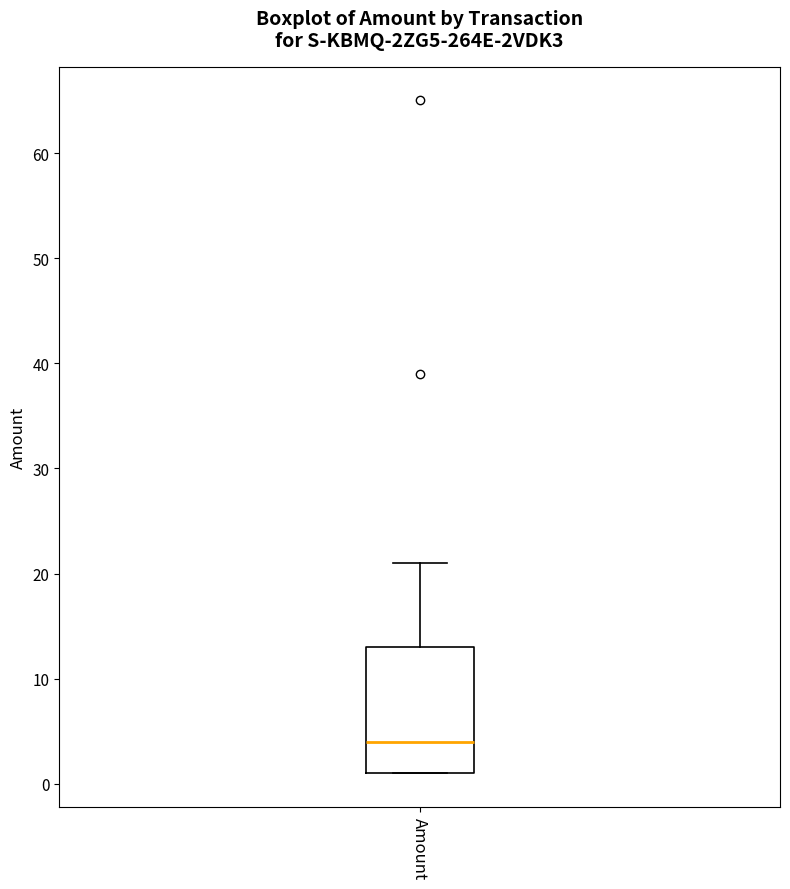

Read this box plot against the y-axis: the position of the median line, the range covered by the box, and the ends of both whiskers. The values are not printed on the chart, so give them approximately, as read against the axis.

median 4, box 1 to 13, whiskers 1 to 21